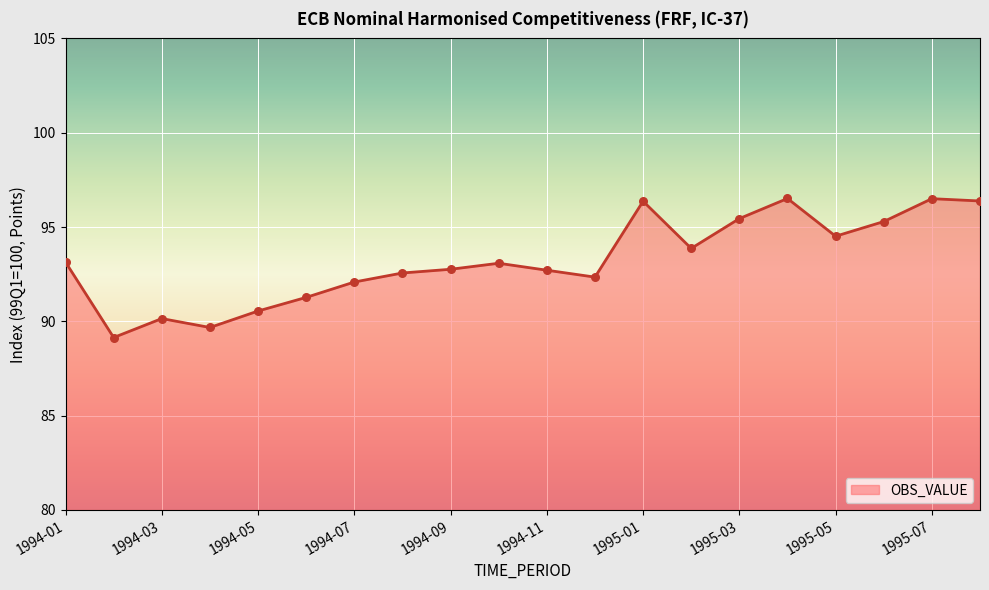

What is the difference between the maximum and minimum values?

7.4